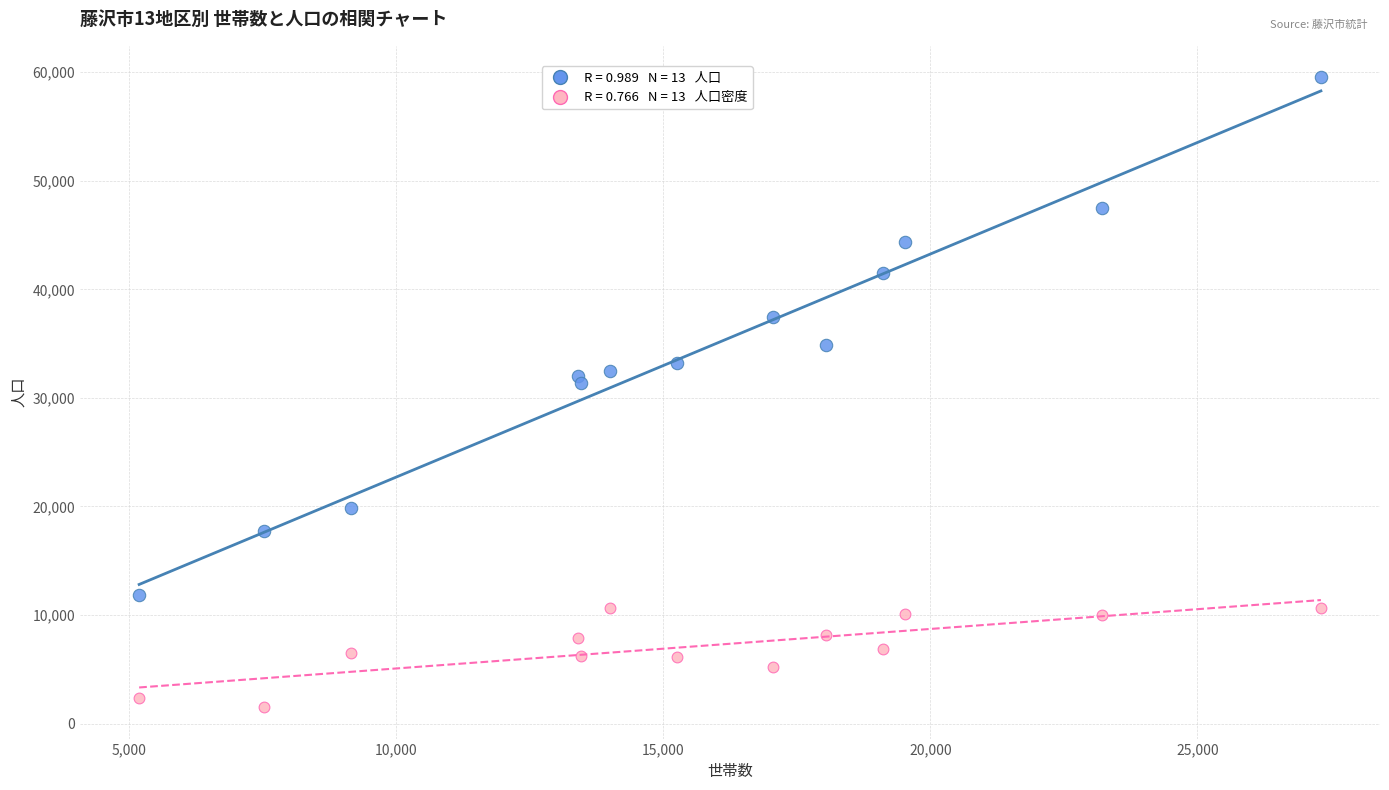

Across all data points, what is the range of X values (max minus min)?

22129.0